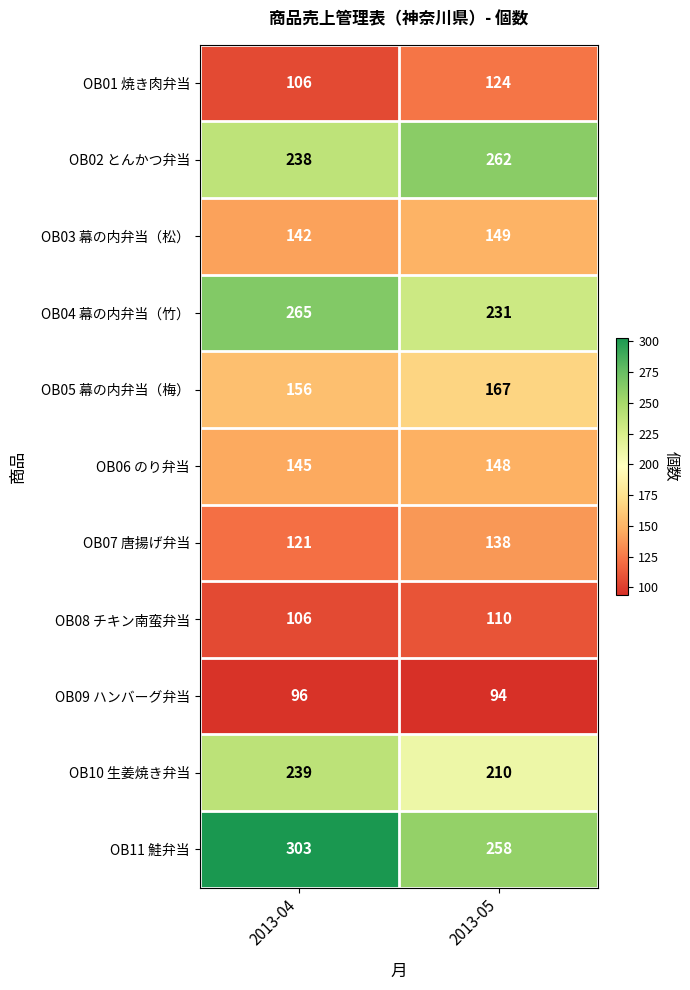

Which series has the widest spread of values?

OB11 鮭弁当